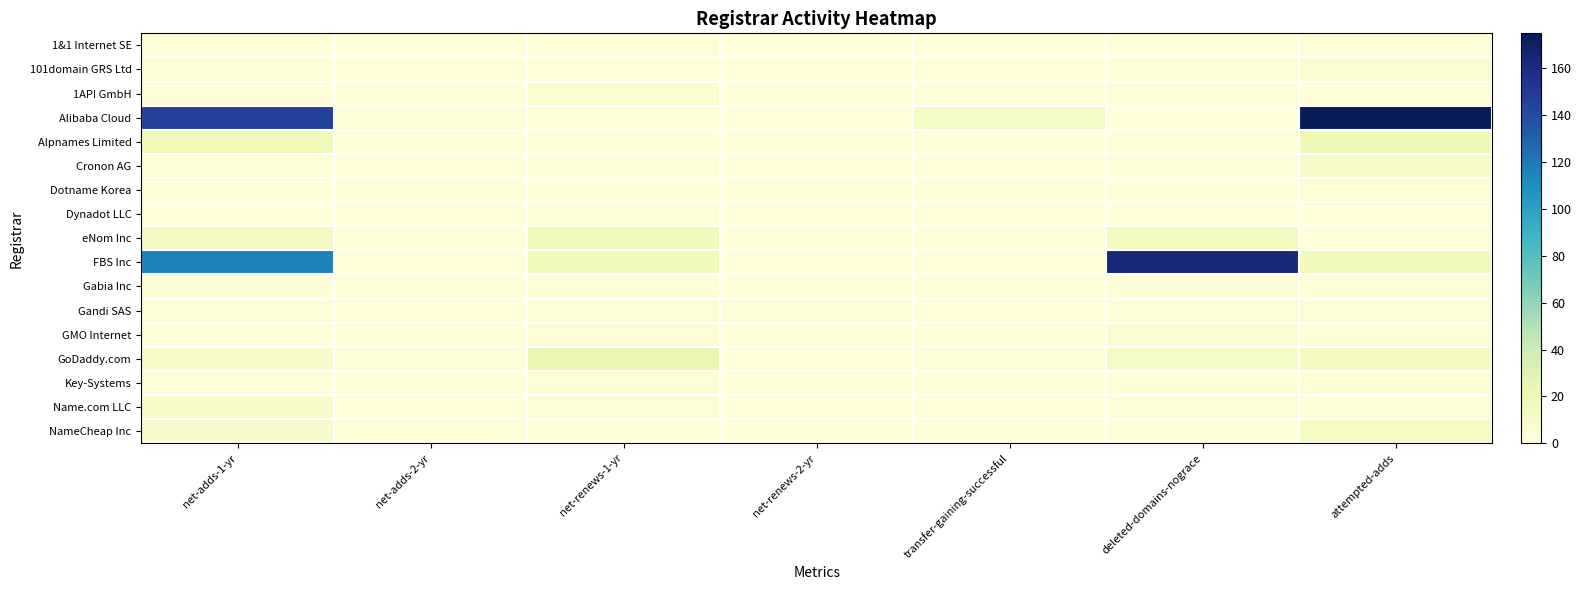

What is the lowest value of the Name.com LLC series?

15